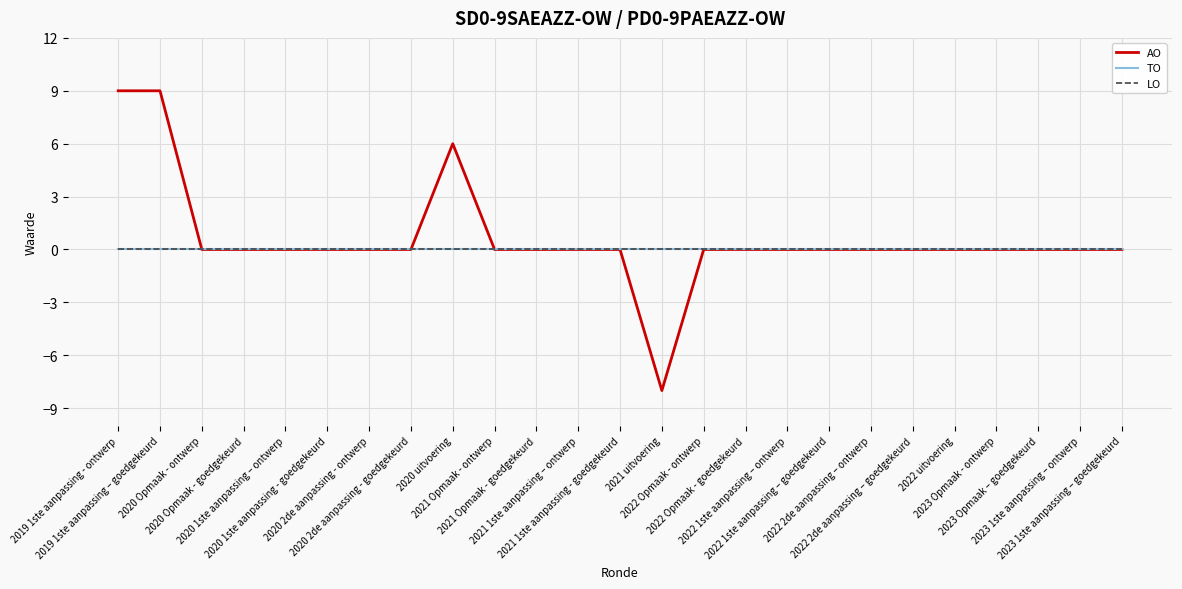

What is the maximum value for AO?

9